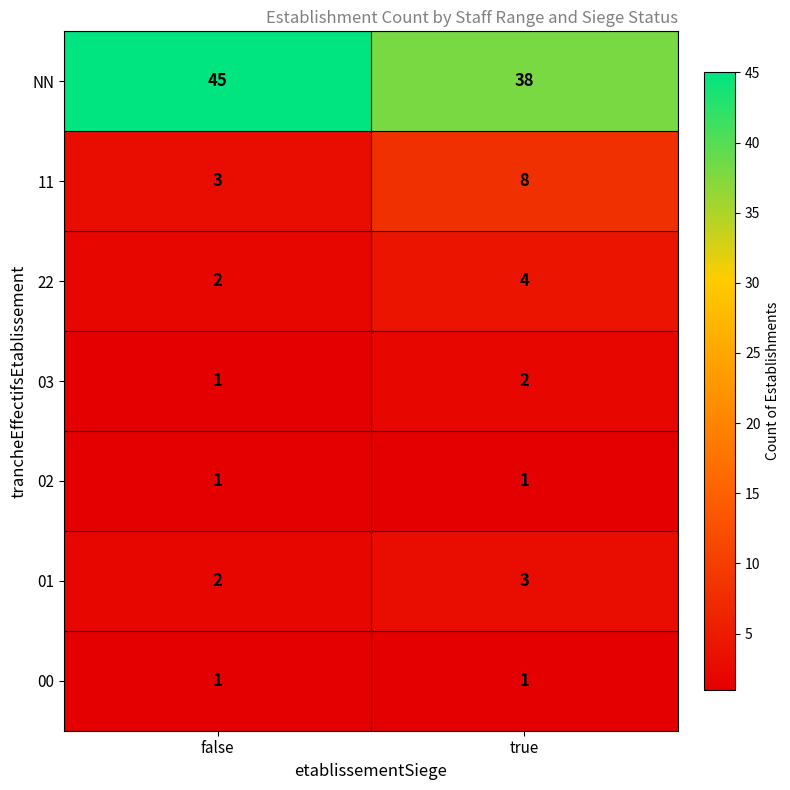

Between false and true, which series saw the biggest shift?

NN